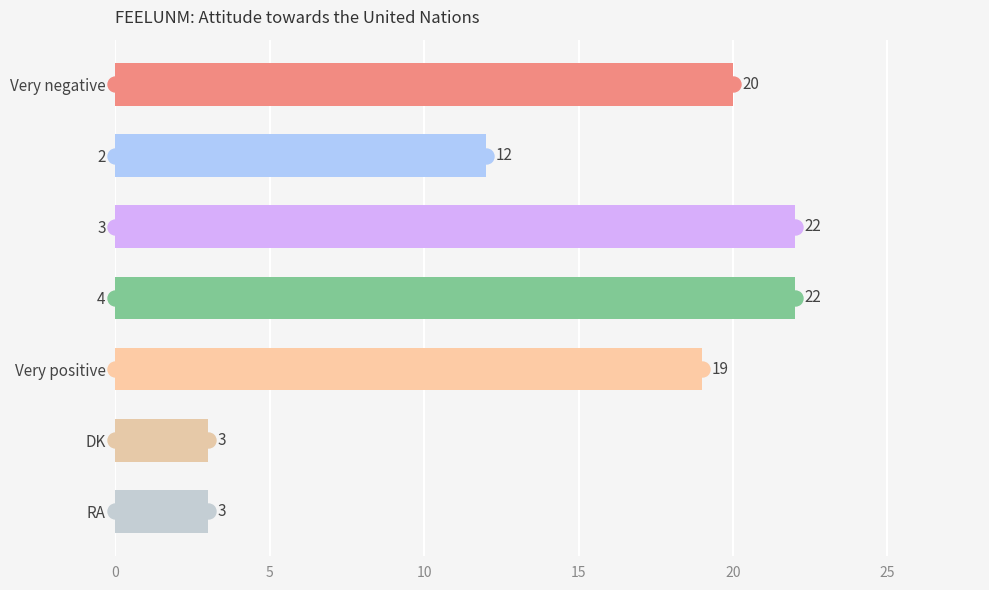

The chart shows a value of 8 at Very negative. True or false?

False